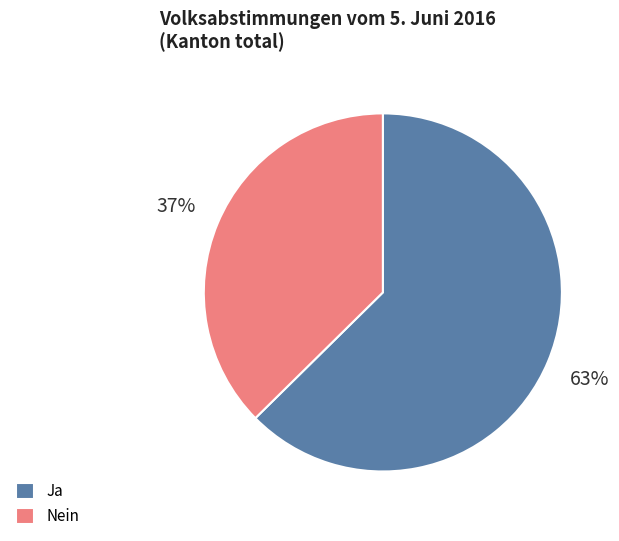

To the nearest percent, what is the combined percentage of Ja and Nein?

100%